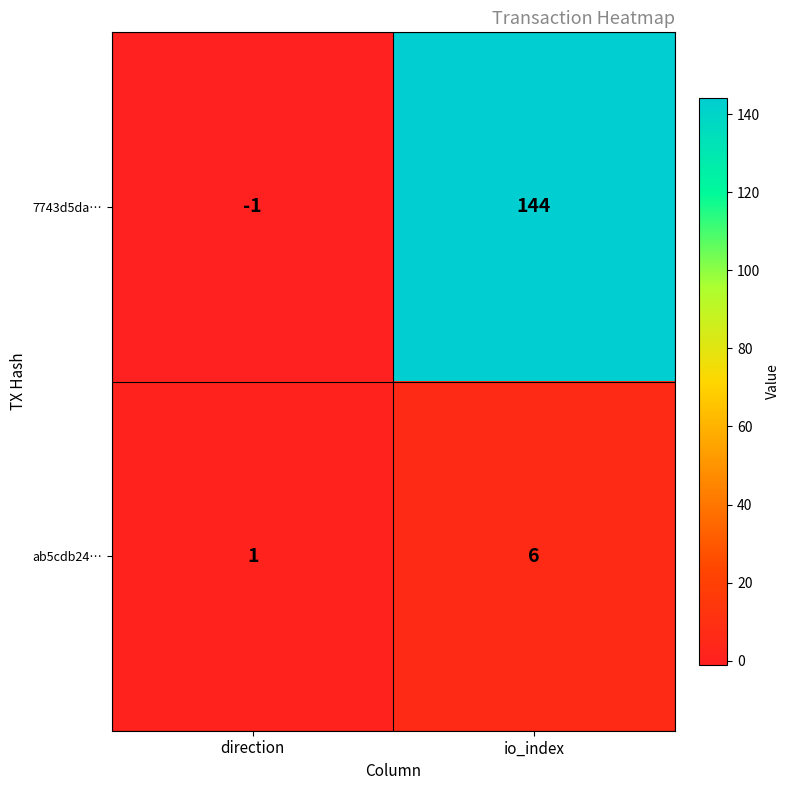

Reading right to left, extract all data points from this chart.

7743d5da…: io_index=144	direction=-1
ab5cdb24…: io_index=6	direction=1